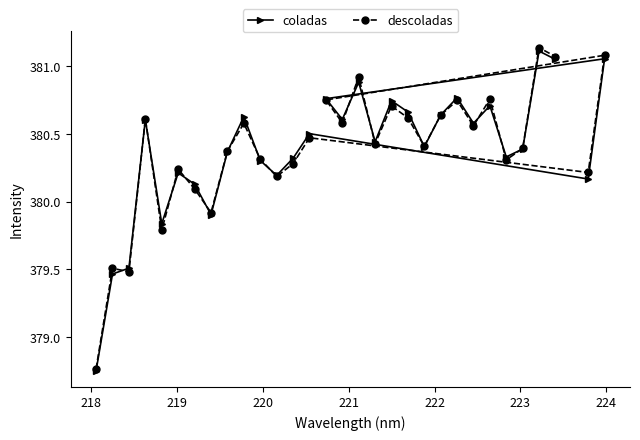

What is the difference between the maximum and second lowest values in the descoladas series?

1.7